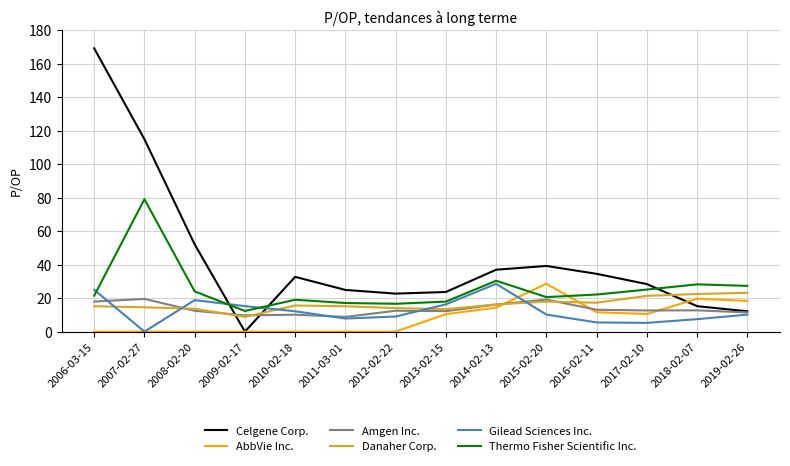

True or false: Celgene Corp. has a value of 17.7 at 2019-02-26.

False